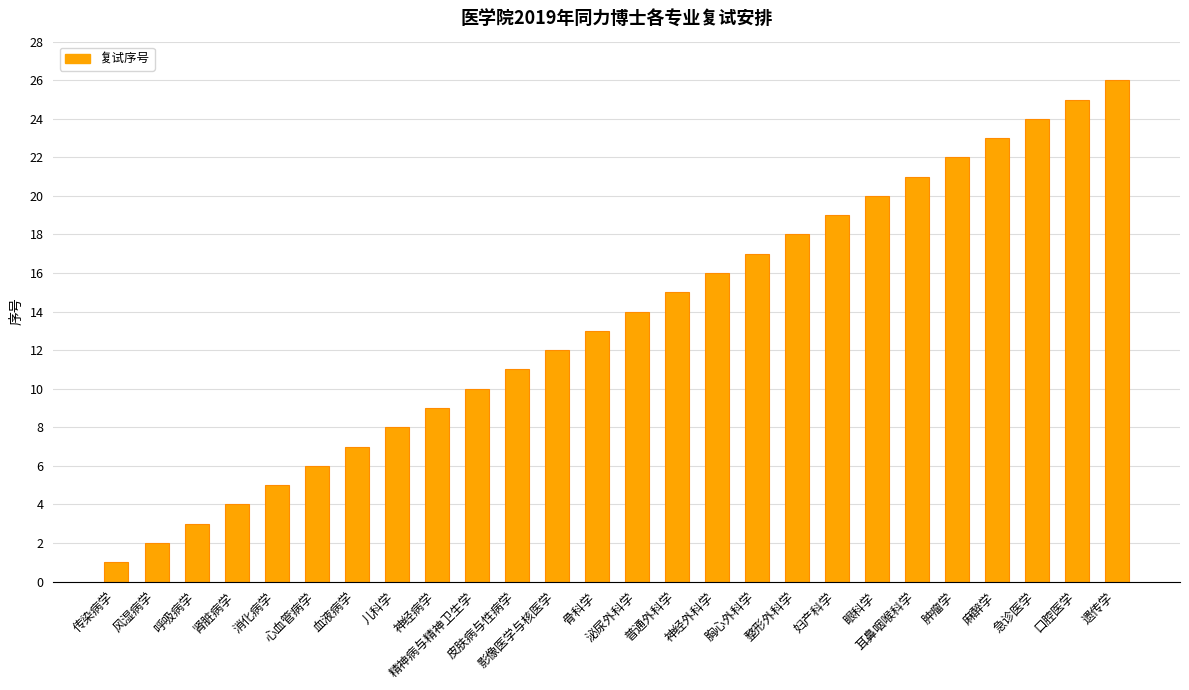

List the labels in order of value, largest first.

遗传学, 口腔医学, 急诊医学, 麻醉学, 肿瘤学, 耳鼻咽喉科学, 眼科学, 妇产科学, 整形外科学, 胸心外科学, 神经外科学, 普通外科学, 泌尿外科学, 骨科学, 影像医学与核医学, 皮肤病与性病学, 精神病与精神卫生学, 神经病学, 儿科学, 血液病学, 心血管病学, 消化病学, 肾脏病学, 呼吸病学, 风湿病学, 传染病学